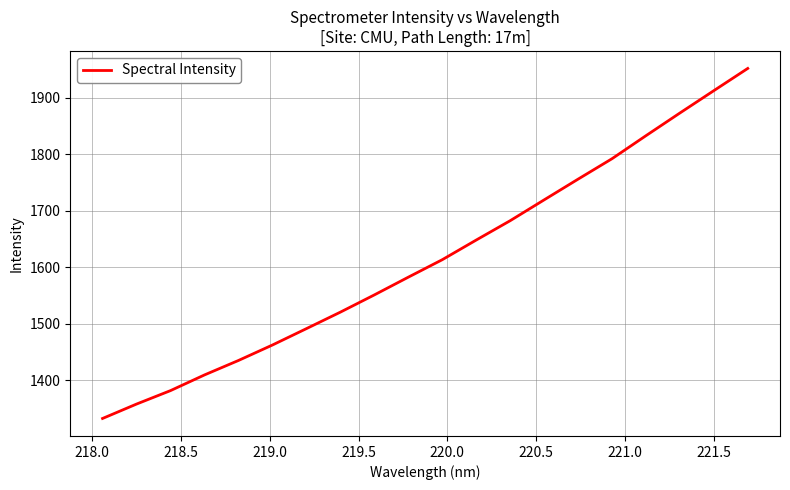

What is the greatest value displayed?

1951.6